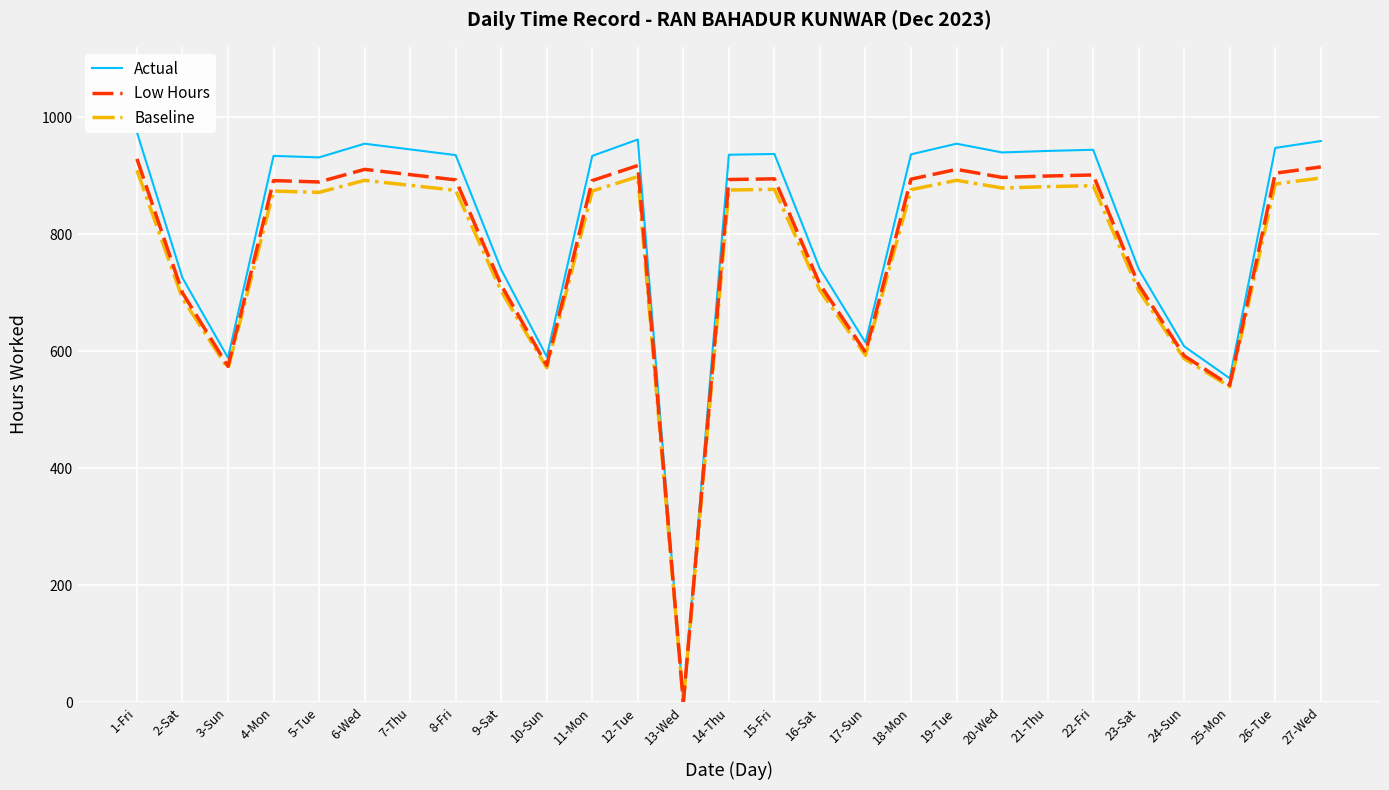

List the series in order of their overall mean, highest first.

Actual, Low Hours, Baseline